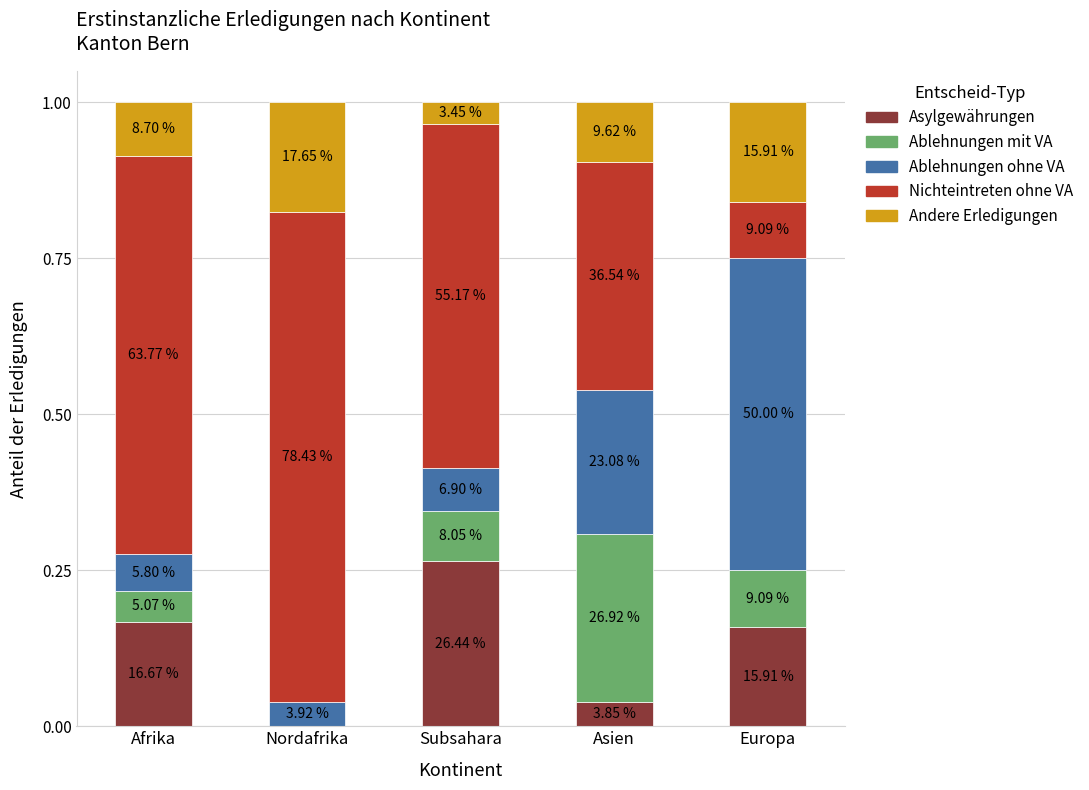

Does the chart contain stacked bars?

Yes